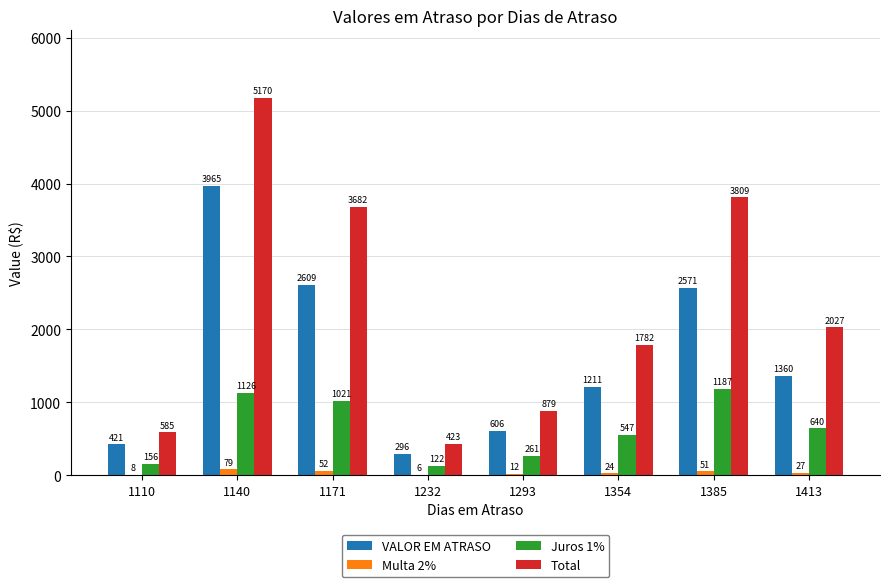

What is the greatest value displayed?

5170.4